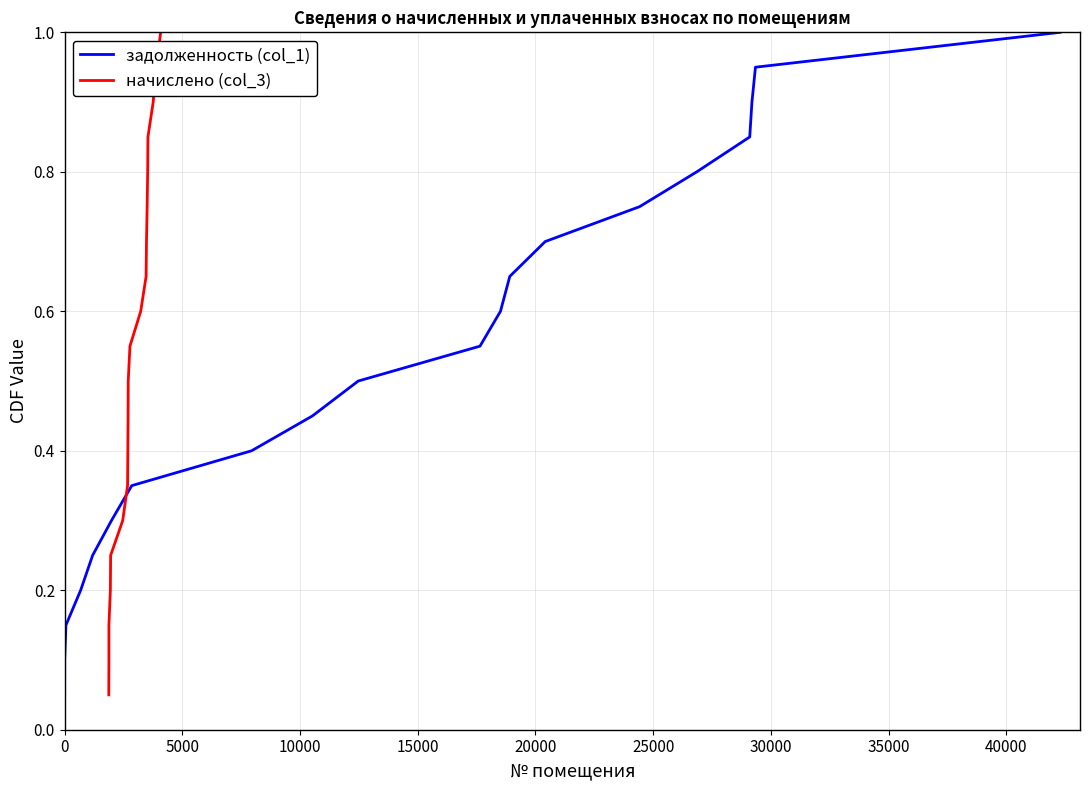

Reading left to right, list all the values displayed in this chart.

задолженность (col_1): 0.1	0.1	0.1	0.2	0.2	0.3	0.3	0.4	0.5	0.5	0.6	0.6	0.7	0.7	0.8	0.8	0.8	0.9	0.9	1.0
начислено (col_3): 0.1	0.1	0.1	0.2	0.2	0.3	0.3	0.4	0.5	0.5	0.6	0.6	0.7	0.7	0.8	0.8	0.8	0.9	0.9	1.0